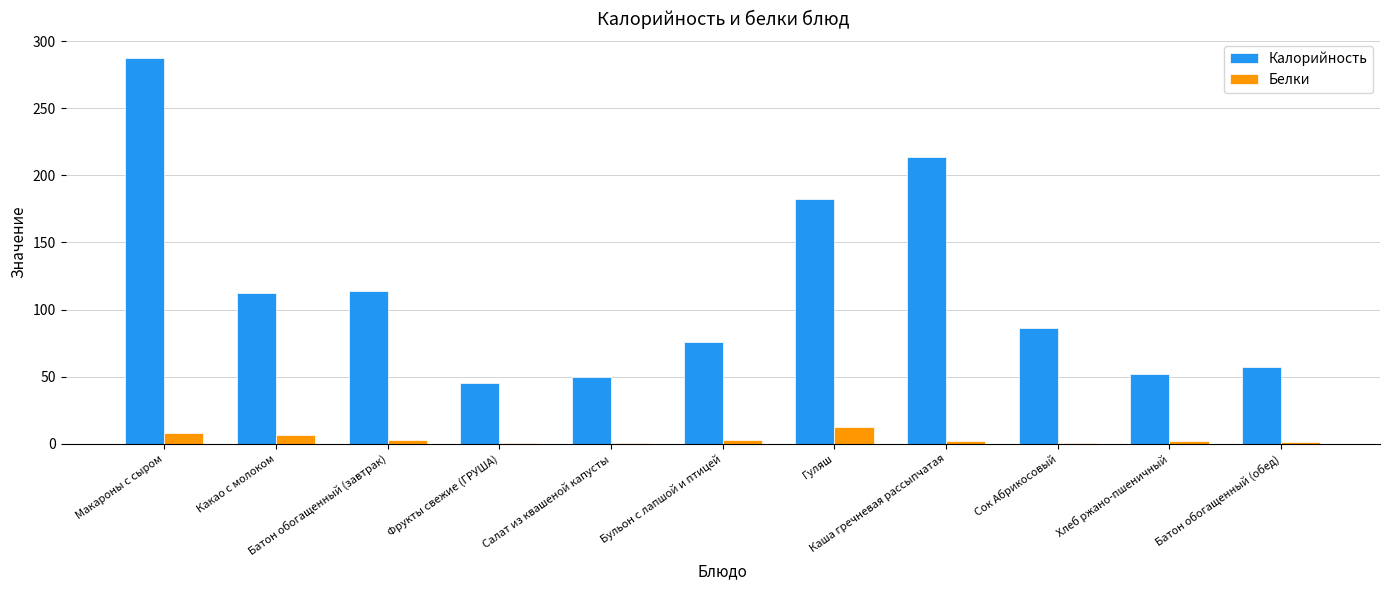

What is the sum of all Белки values?

41.8